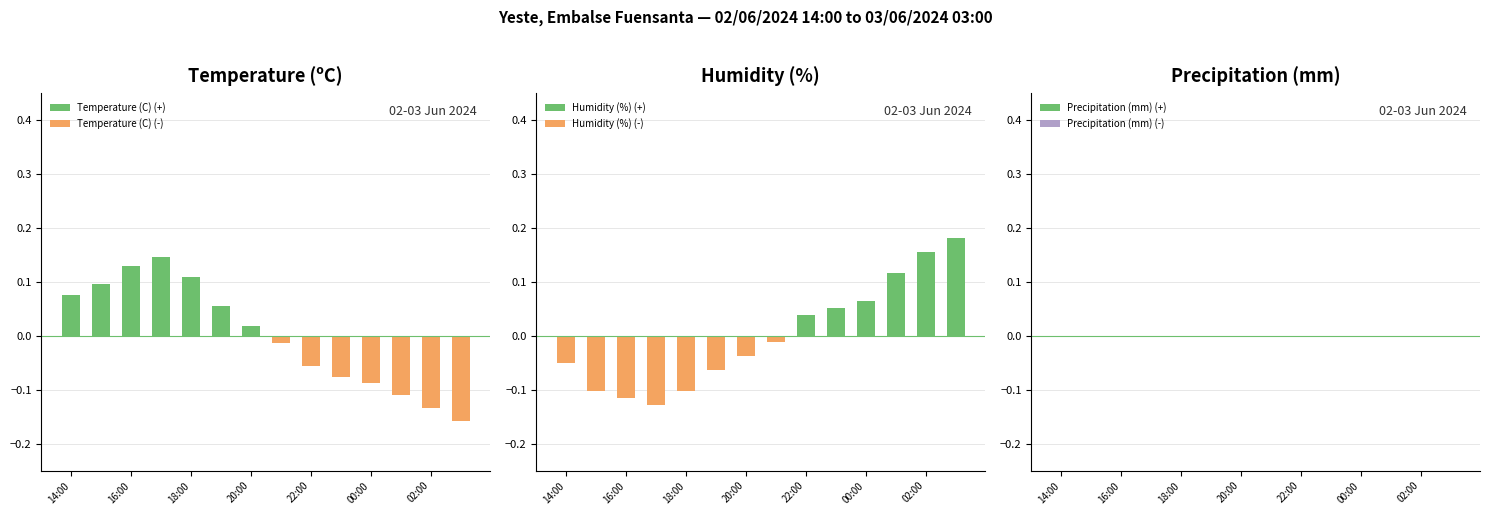

Rank the series by their maximum value, from lowest to highest.

Temperature (C) (-), Humidity (%) (-), Precipitation (mm) (+), Precipitation (mm) (-), Temperature (C) (+), Humidity (%) (+)